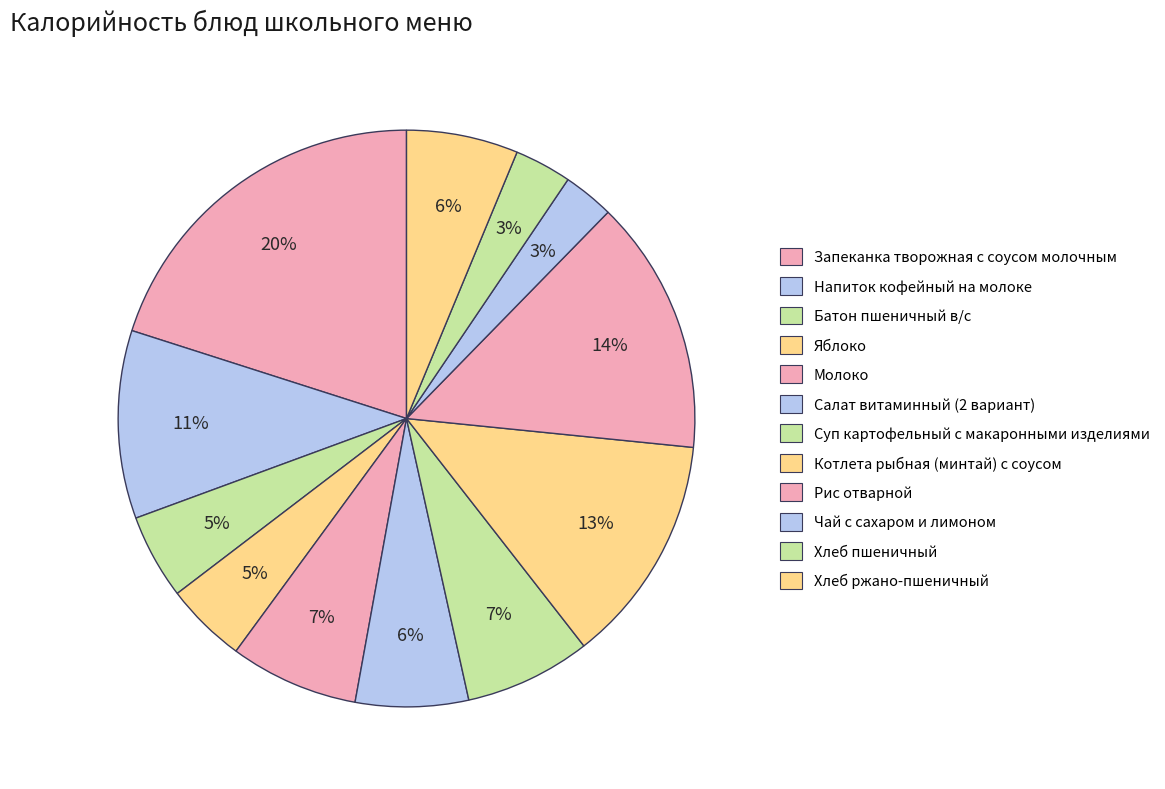

Count the number of slices in the pie.

12